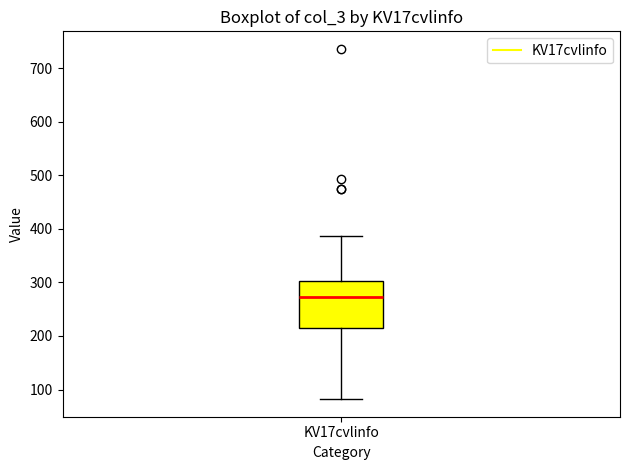

Read this box plot against the y-axis: the position of the median line, the range covered by the box, and the ends of both whiskers. The values are not printed on the chart, so give them approximately, as read against the axis.

median 270, box 210 to 300, whiskers 80 to 390